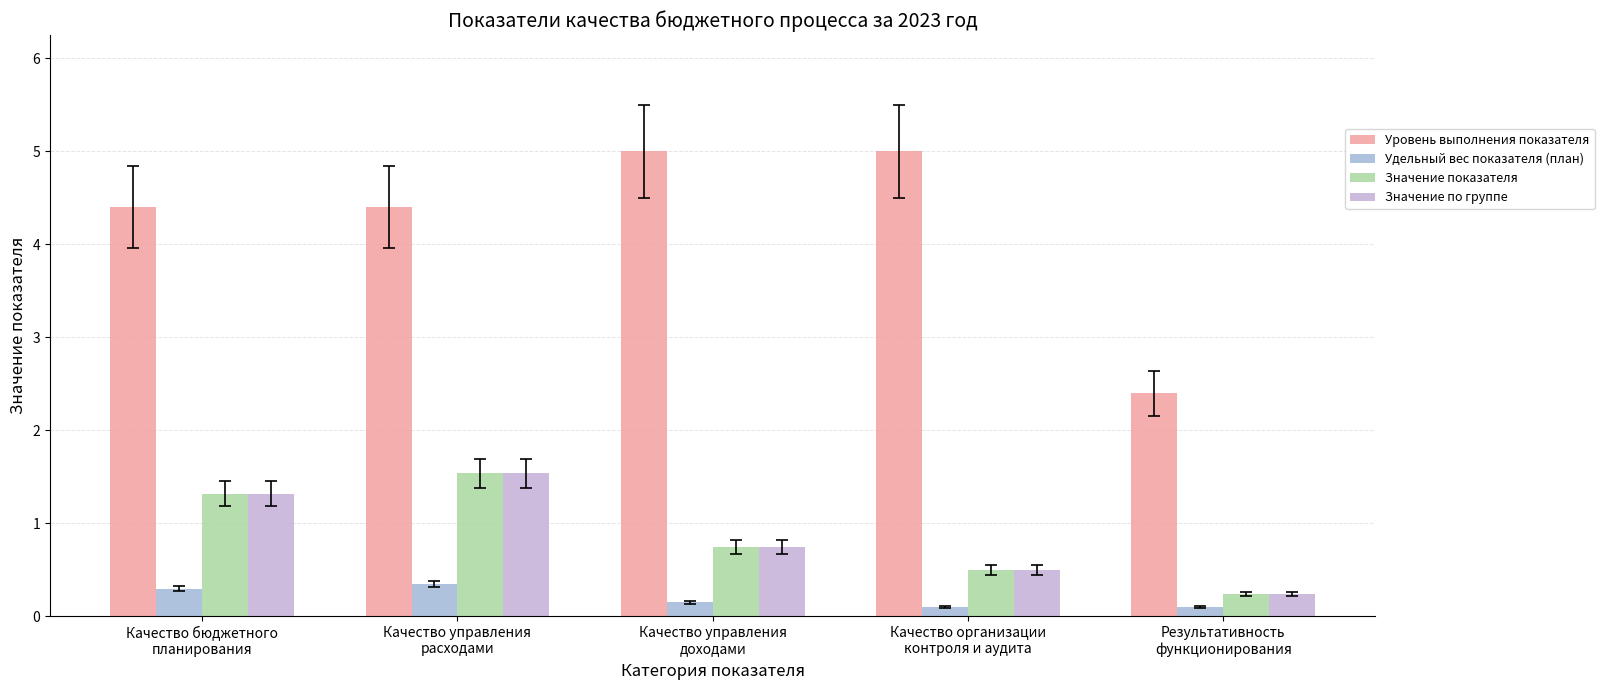

What is the sum of the Значение показателя values at Результативность
функционирования and Качество бюджетного
планирования?

1.6